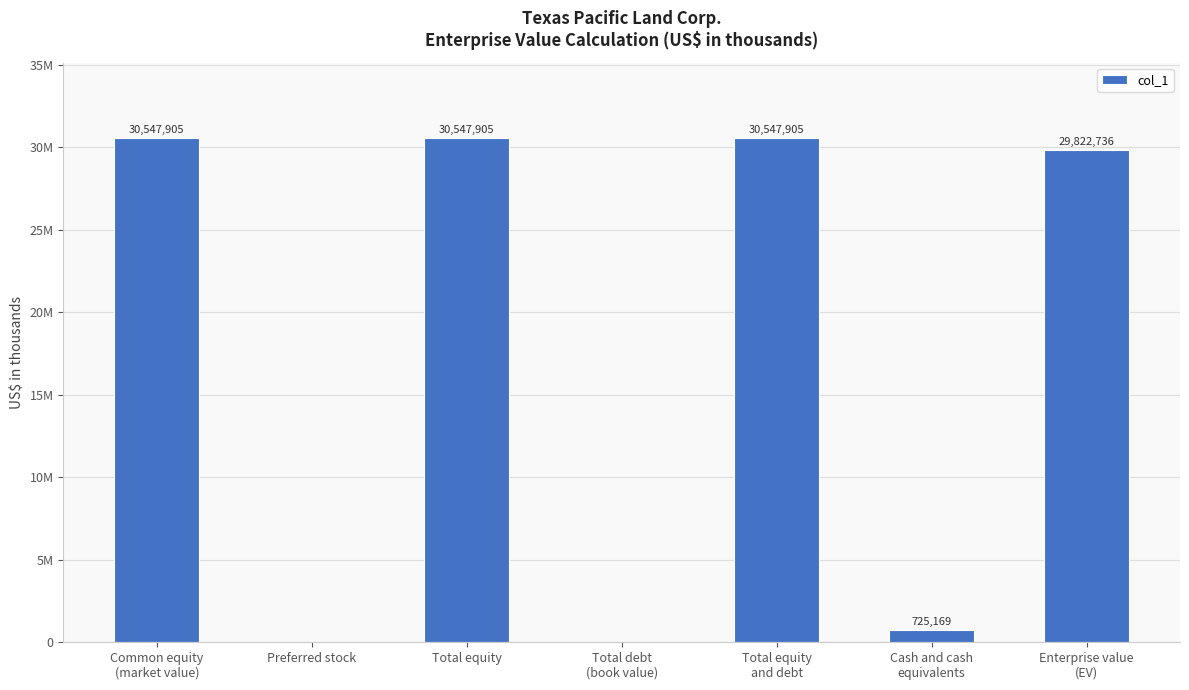

Between Total equity
and debt and Total debt
(book value), which is larger?

Total equity
and debt